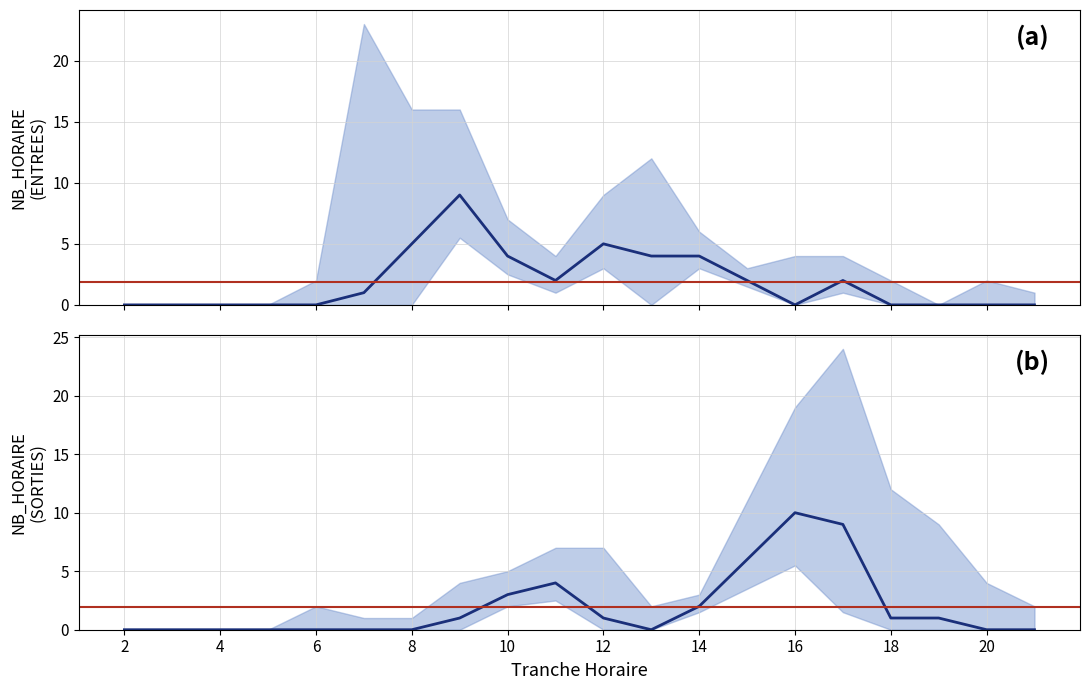

The SORTIES_NB_HORAIRE series shows 1 at 12. True or false?

True